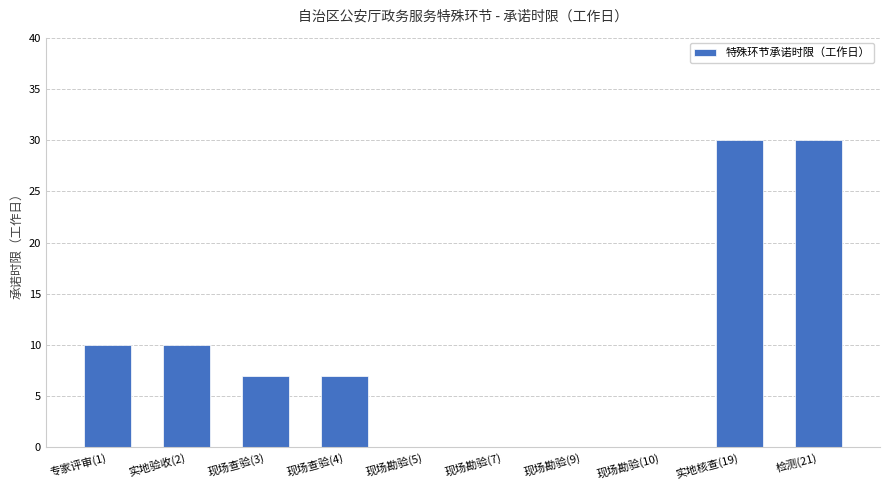

Reading left to right, extract all data points from this chart.

10	10	7	7	0	0	0	0	30	30